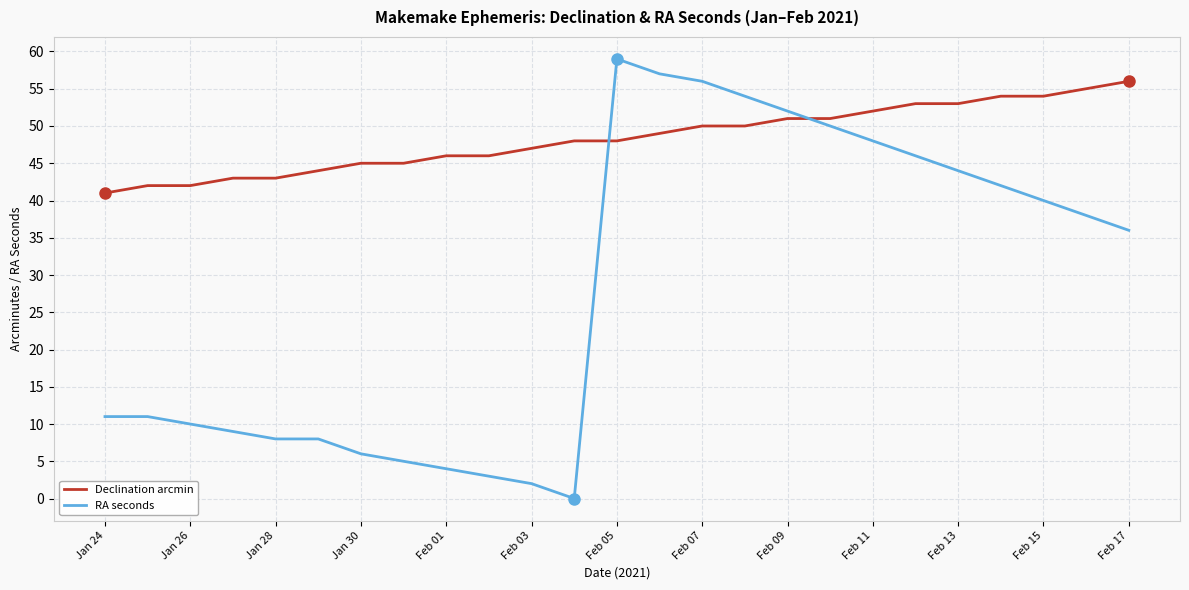

Which series has the widest spread of values?

RA seconds